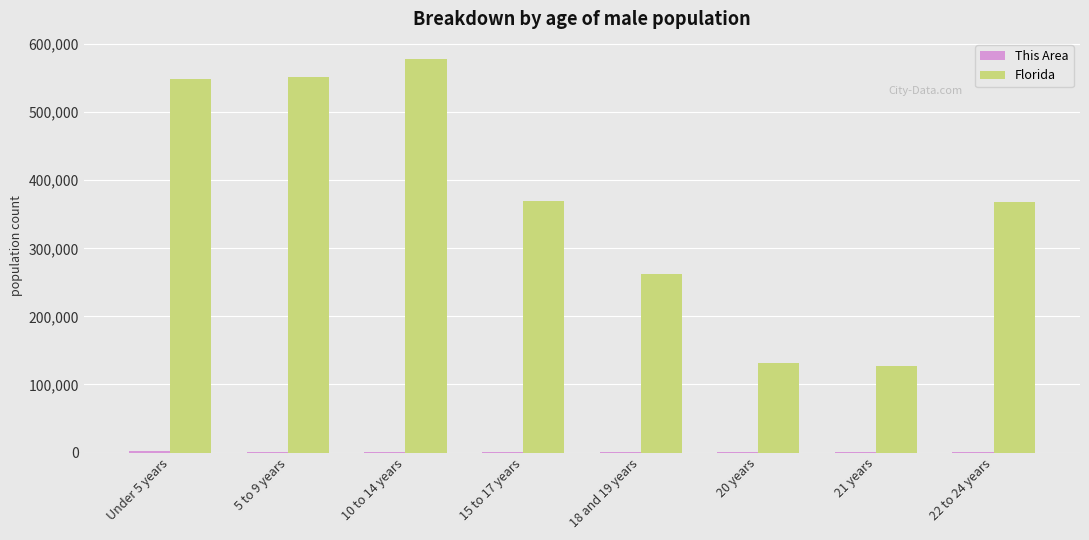

Which series has the largest range (max minus min)?

Florida